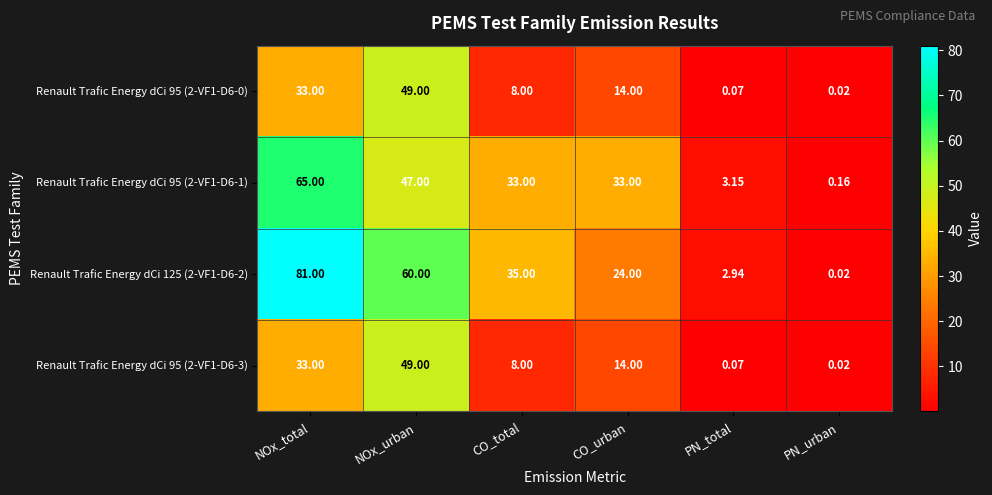

Which category has the lowest value in the Renault Trafic Energy dCi 125 (2-VF1-D6-2) series?

PN_urban